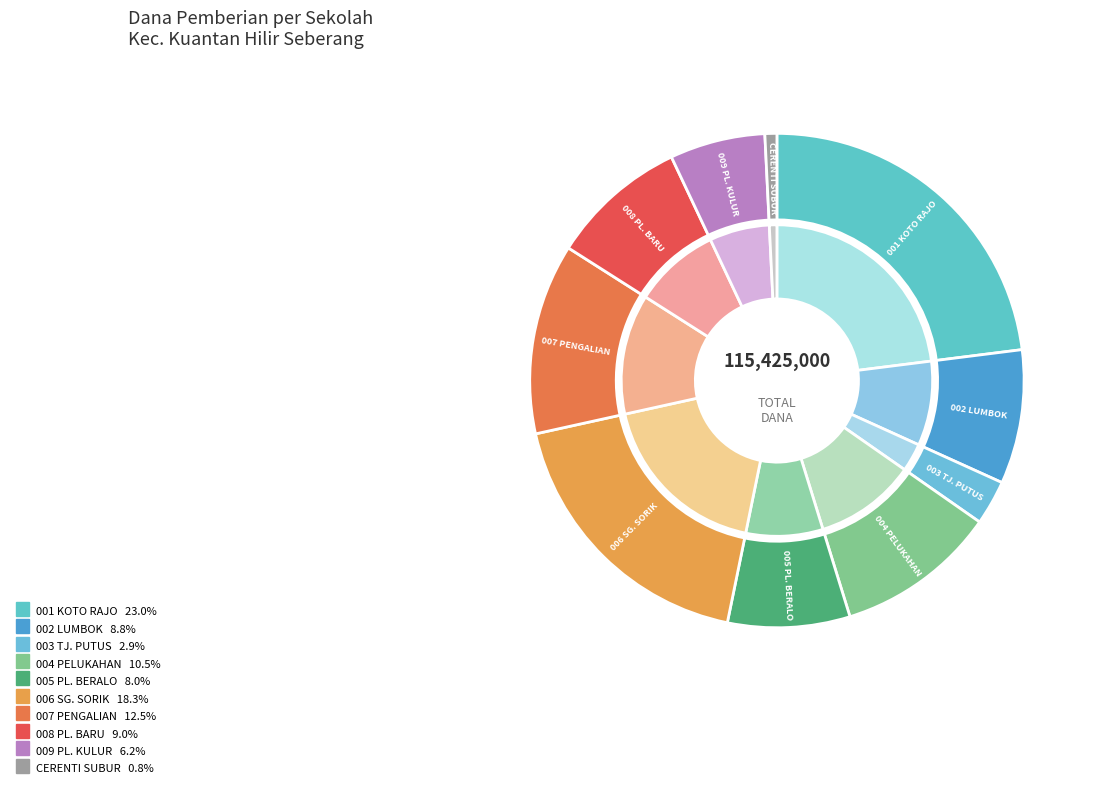

Which slice is the largest?

SD NEGERI 001 KOTO RAJO